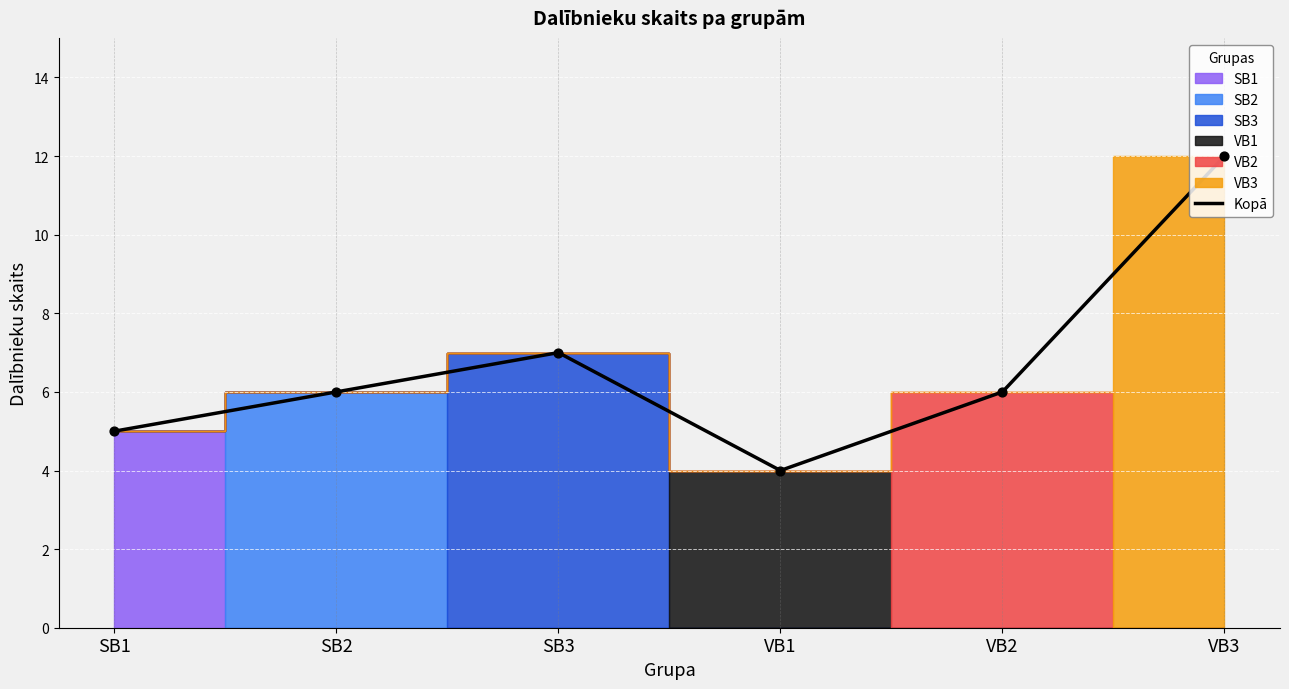

What is the change in value from SB1 to VB1?

-1